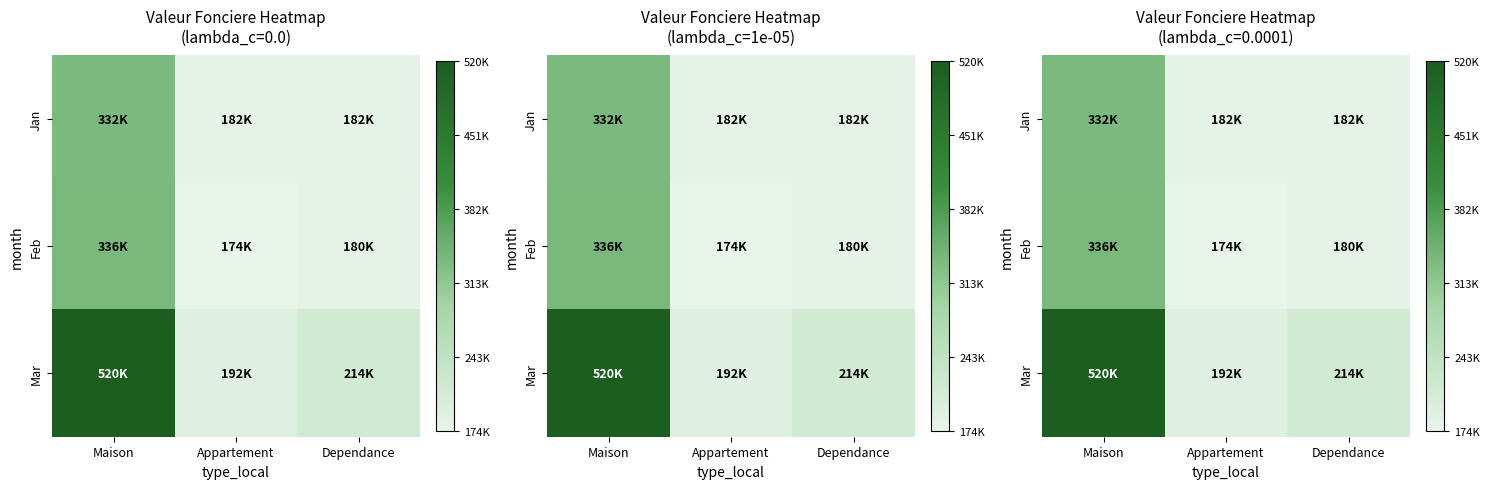

Is it true that Jan equals 206127.3 at Maison?

False